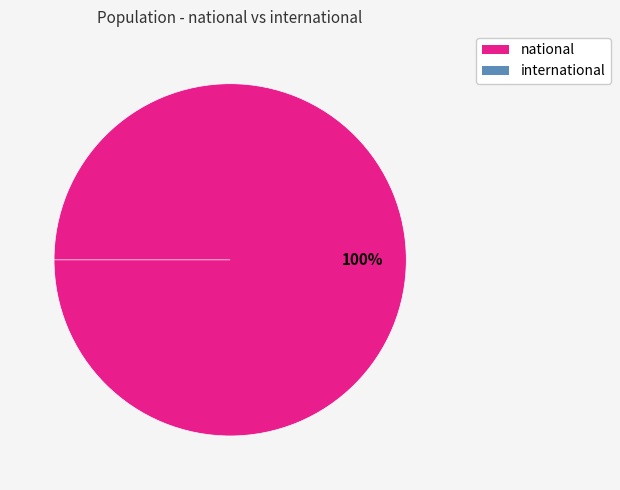

Count the number of slices in the pie.

2